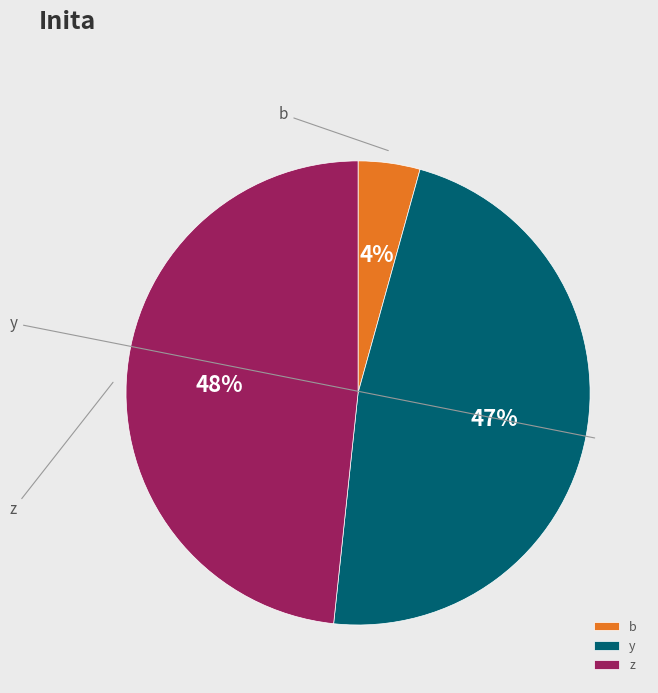

Is there a majority slice in this chart?

No